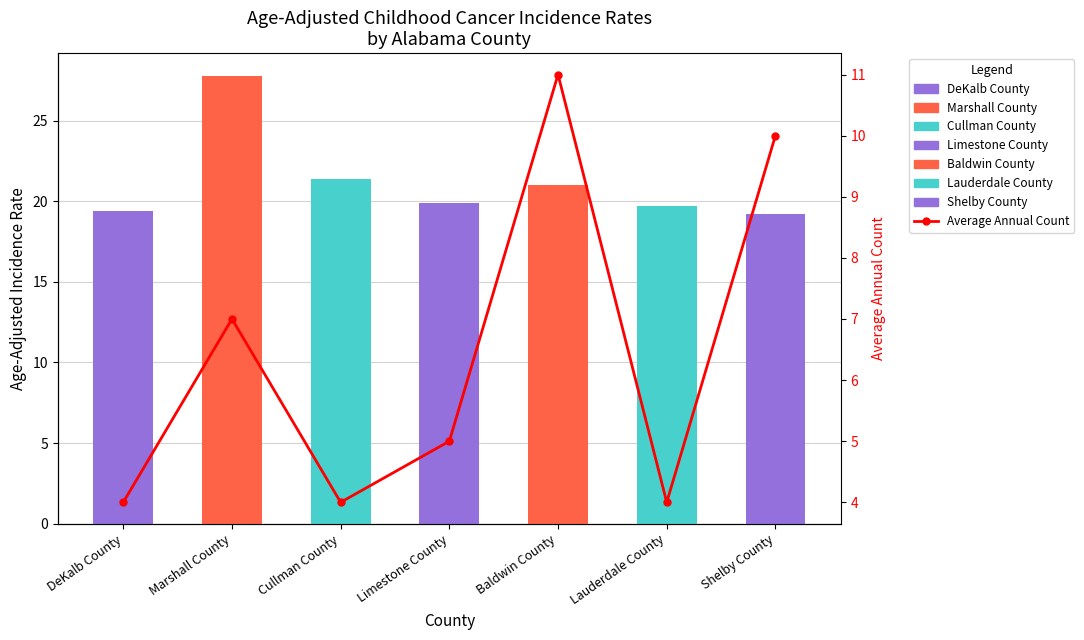

What is the minimum value shown in the chart?

4